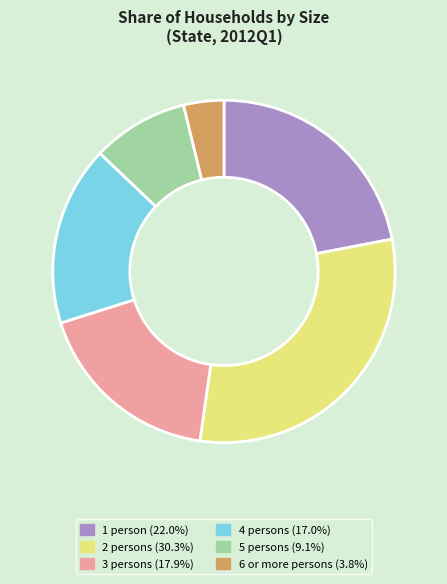

Do 3 persons (17.9%) and 2 persons (30.3%) together represent more than half of the pie?

No